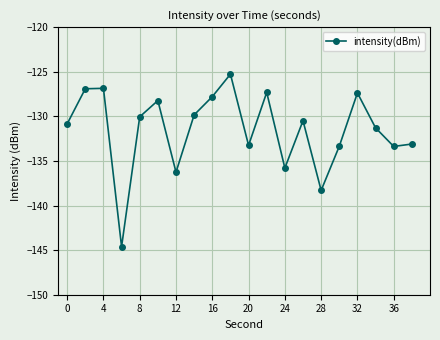

What is the maximum value shown in the chart?

-125.3